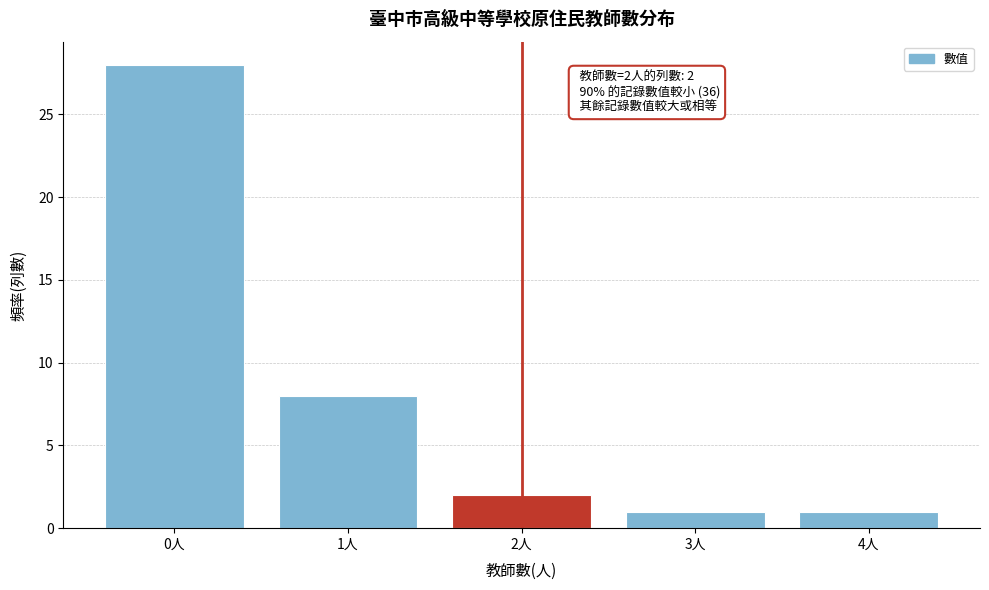

Reading right to left, what are all the values shown in this chart?

1	1	2	8	28